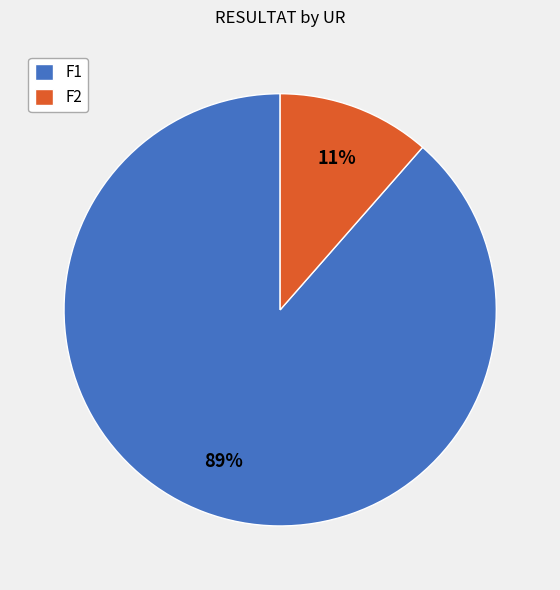

To the nearest percent, what portion does F2 represent?

11%